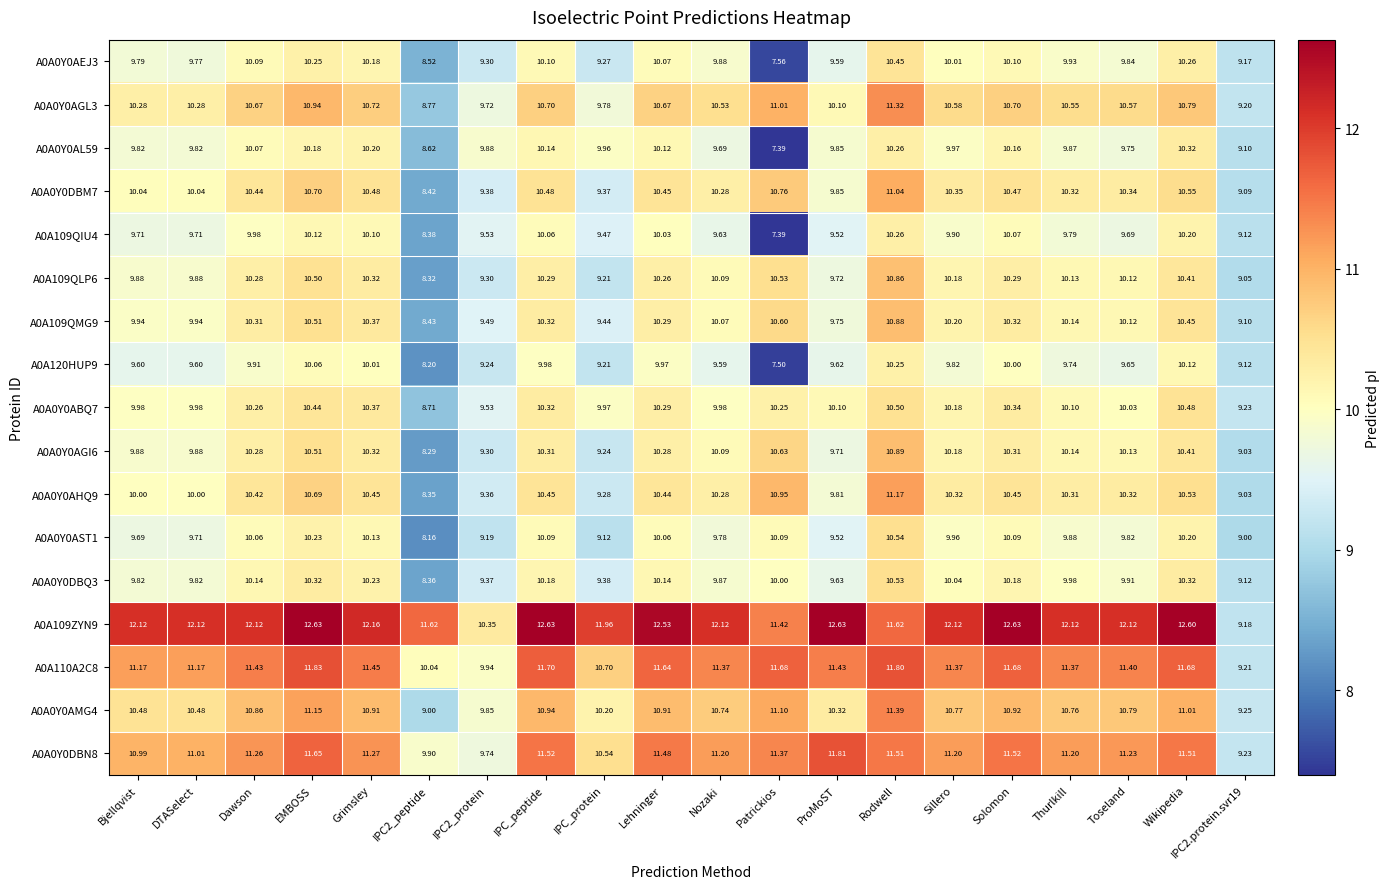

At which category is the sum across all series the highest?

Rodwell